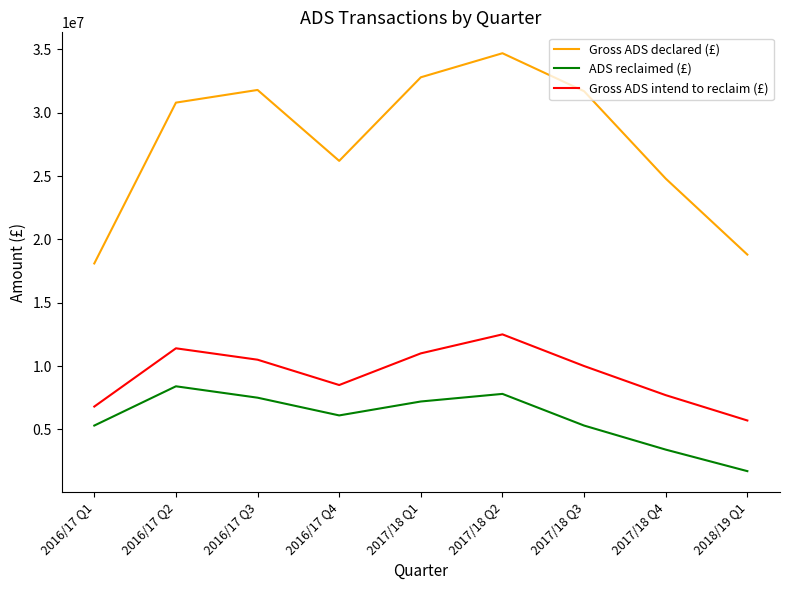

What is the minimum value shown in the chart?

1700000